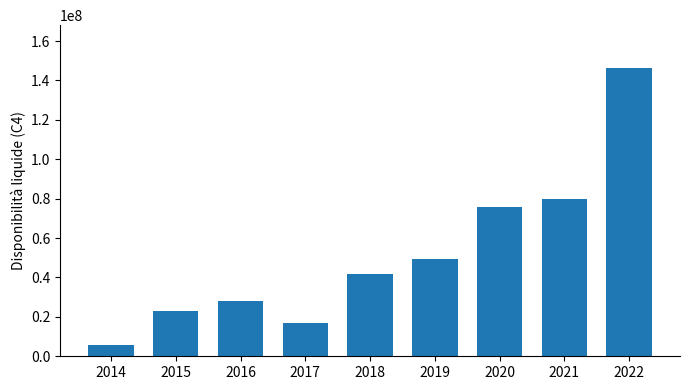

How many bars are there in total?

9